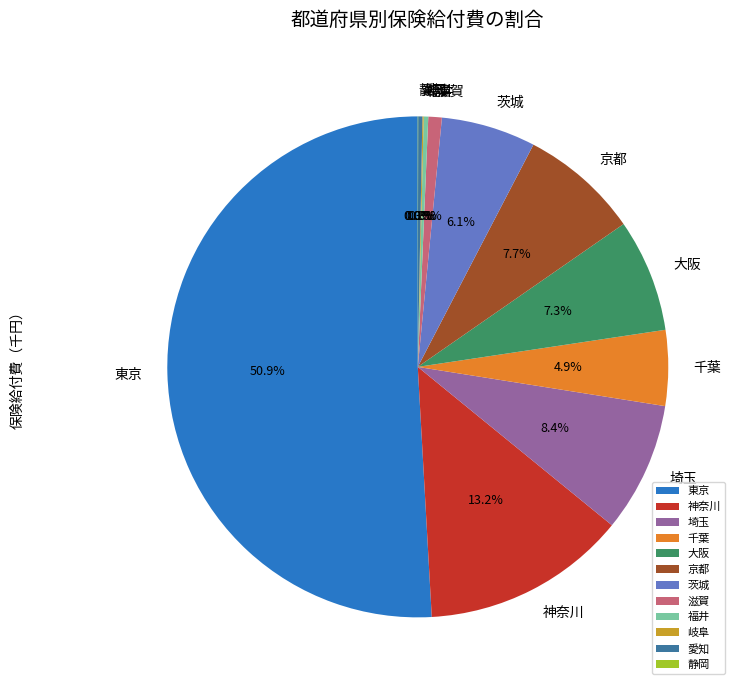

Which category has the biggest portion of the pie?

東京